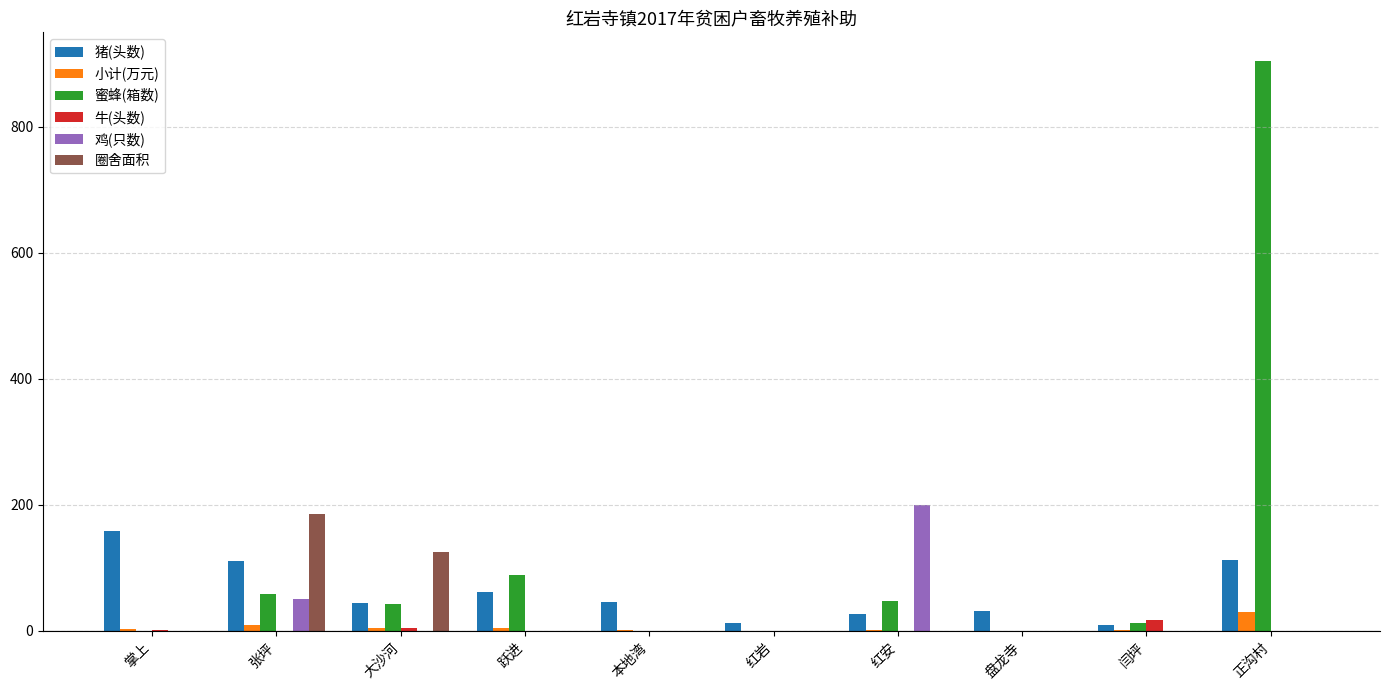

The 蜜蜂(箱数) series shows 59.0 at 张坪. True or false?

True